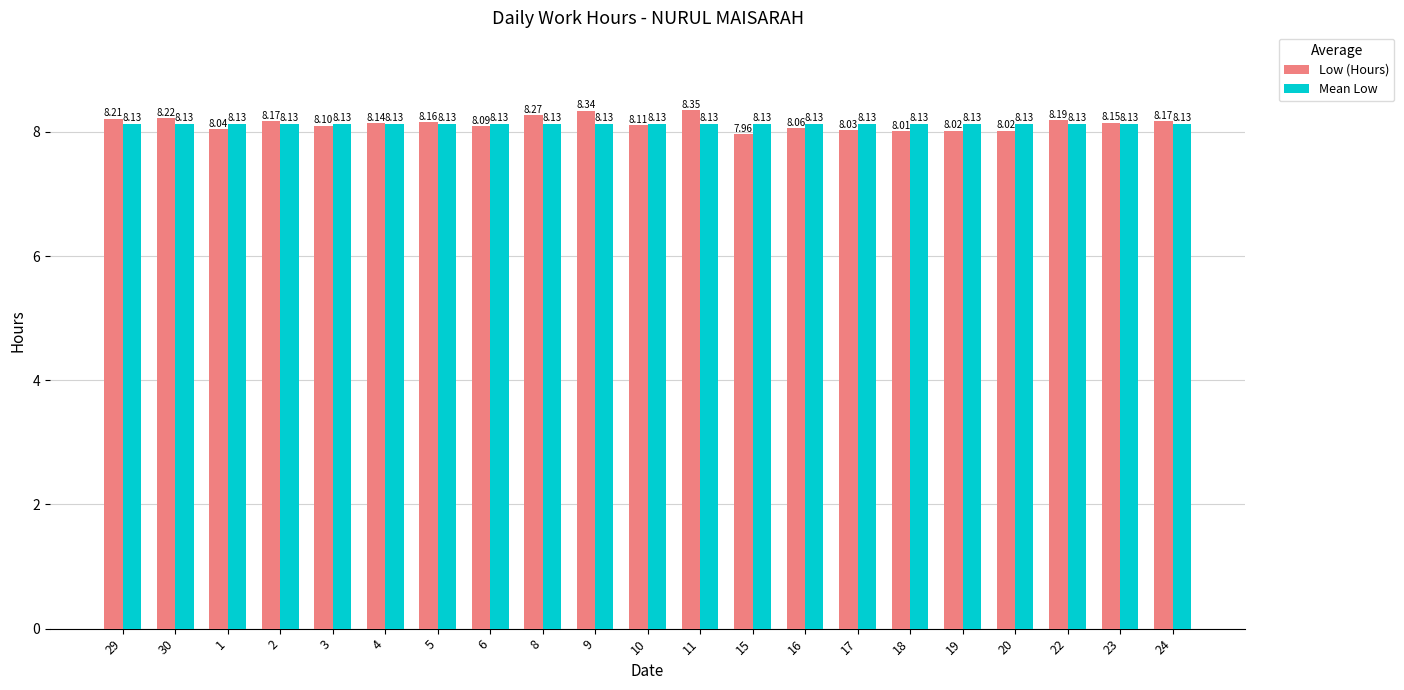

Which series has the largest range (max minus min)?

Low (Hours)